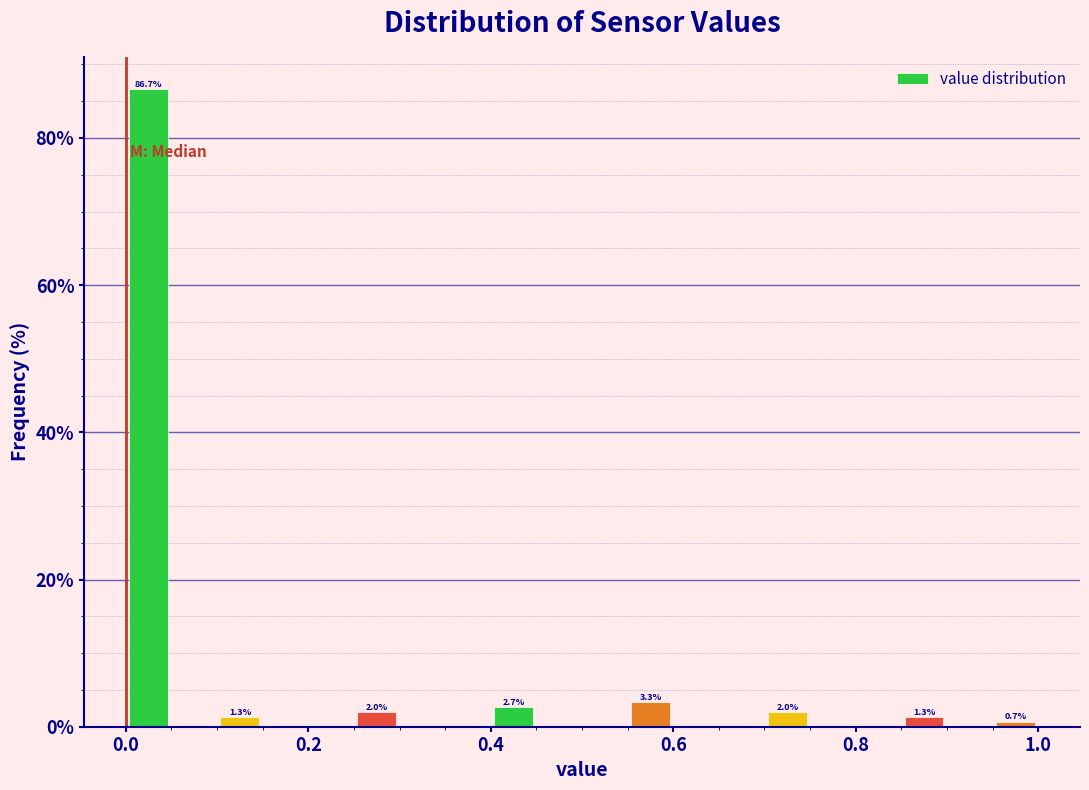

Around what value on the x-axis is the tallest bar? Give the approximate position of its centre, as read against the axis.

0.02